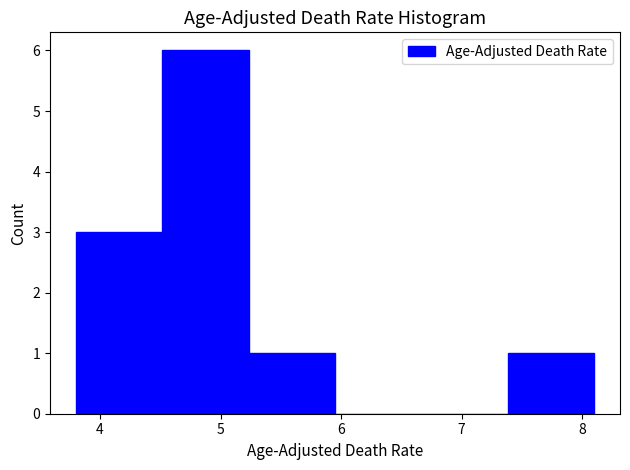

Reading left to right, list every bar in this chart as the range it spans on the x-axis followed by its height. Neither the bar edges nor the heights are printed on the chart, so give them approximately, as read against the axes.

3.8 to 4.5: 3
4.5 to 5.2: 6
5.2 to 6.0: 1
6.0 to 6.7: 0
6.7 to 7.4: 0
7.4 to 8.1: 1